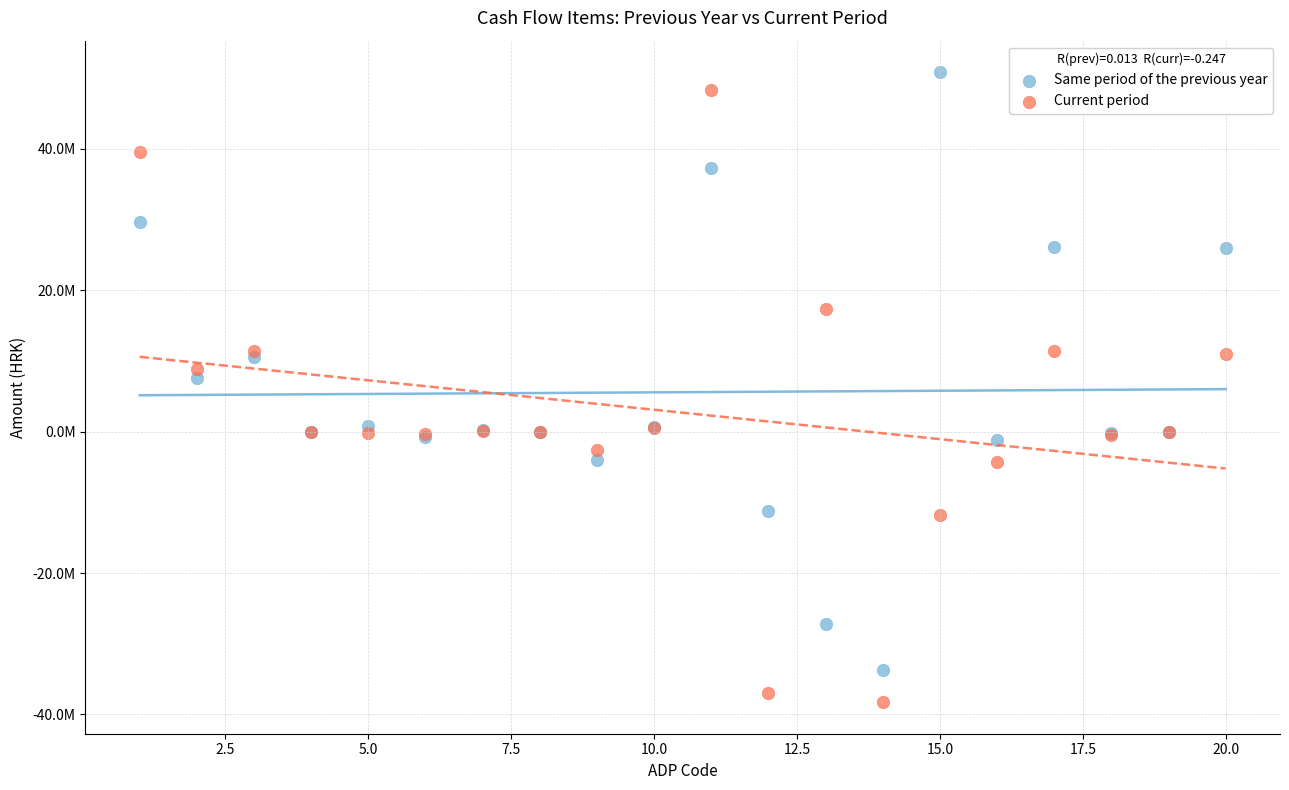

Which series contains the lowest Y value?

Current period